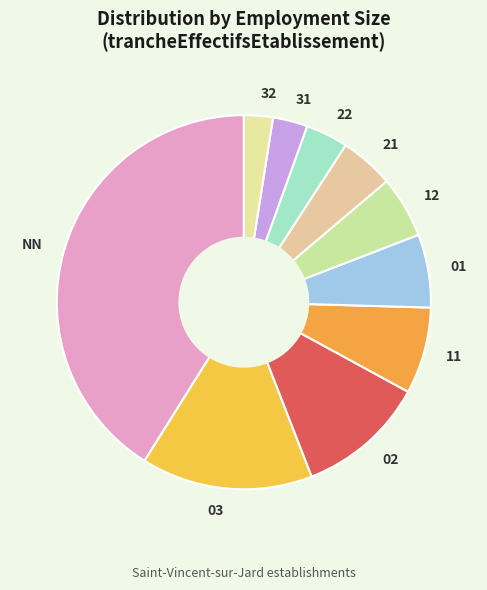

Approximately how many times larger is the value at 21 compared to 03?

0.3